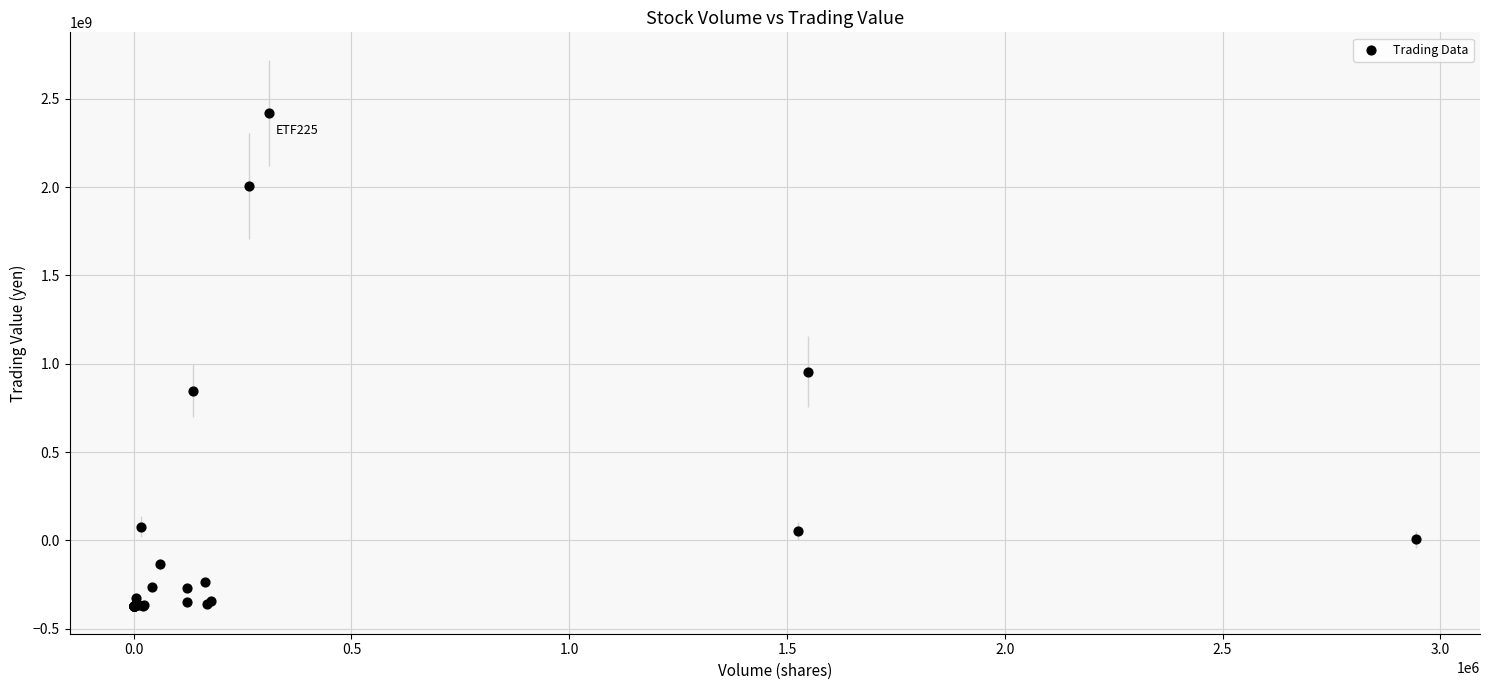

What Y value in the scatter plot is closest to 1023689694?

955477849.2